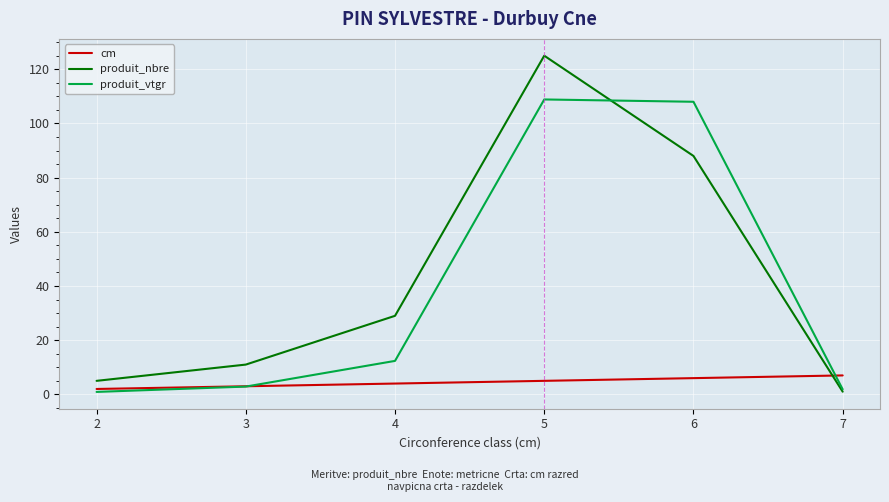

What is the difference between the maximum and second lowest values in the cm series?

4.0